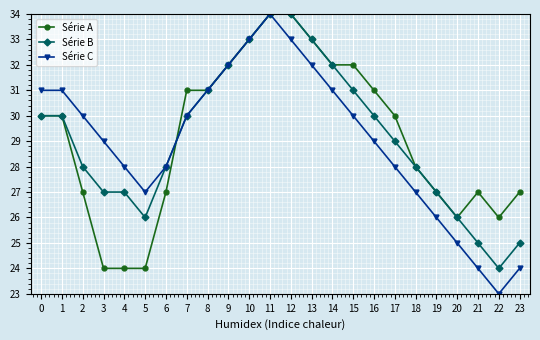

Read the Série C value at 18, to the nearest 10.

30